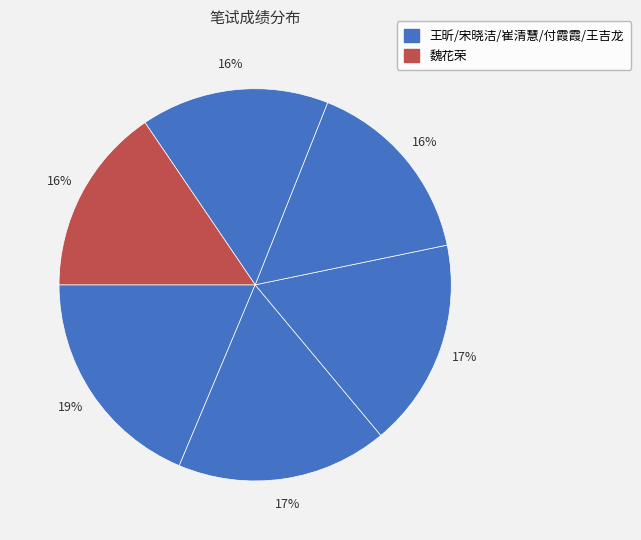

How many slices are in this pie chart?

6